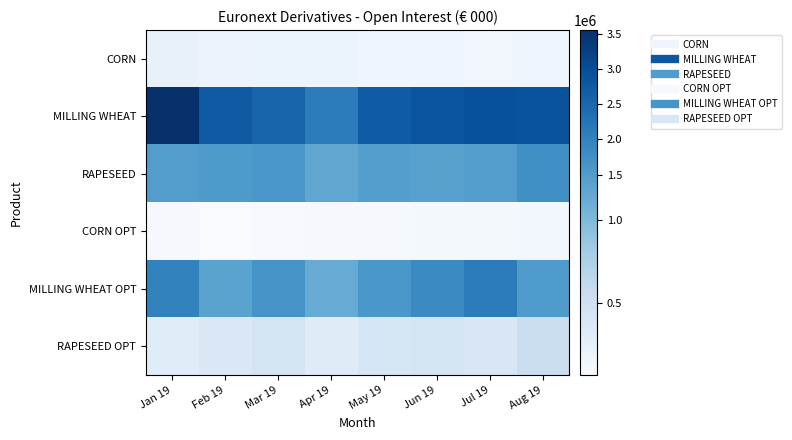

What is the total value across all series at May 19?

6393130.3